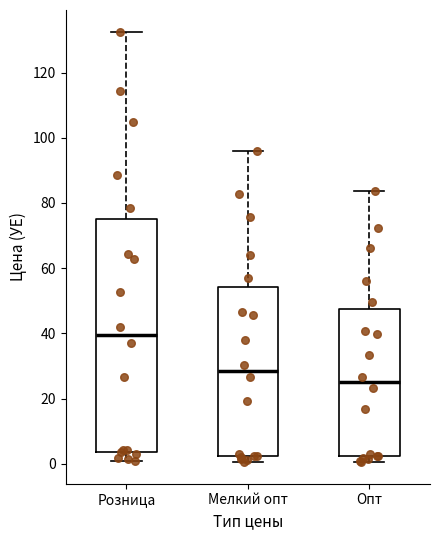

Reading left to right, read every box against the y-axis: the position of its median line, the range the box covers, and the ends of its whiskers. The values are not printed on the chart, so give them approximately, as read against the axis.

Розница: median 40, box 4 to 76, whiskers 0 to 132
Мелкий опт: median 28, box 2 to 54, whiskers 0 to 96
Опт: median 24, box 2 to 48, whiskers 0 to 84